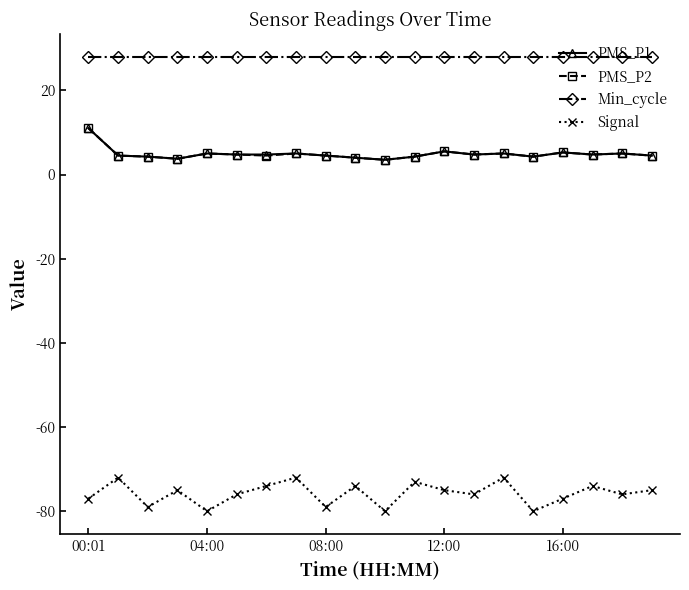

True or false: PMS_P2 and Min_cycle cross at least once.

False